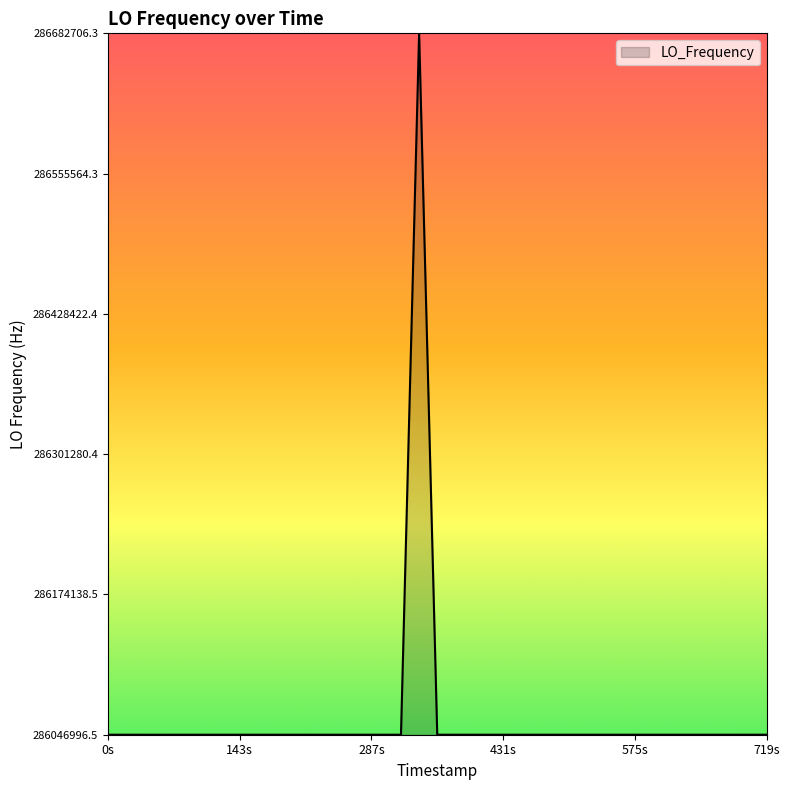

What is the maximum value shown in the chart?

286682706.3